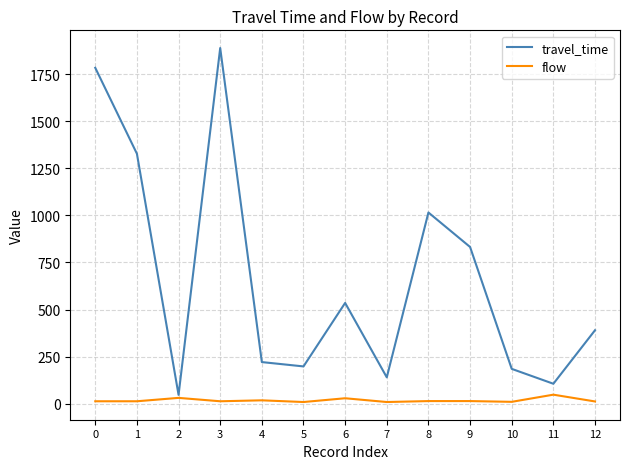

List the series in order of their overall mean, highest first.

travel_time, flow